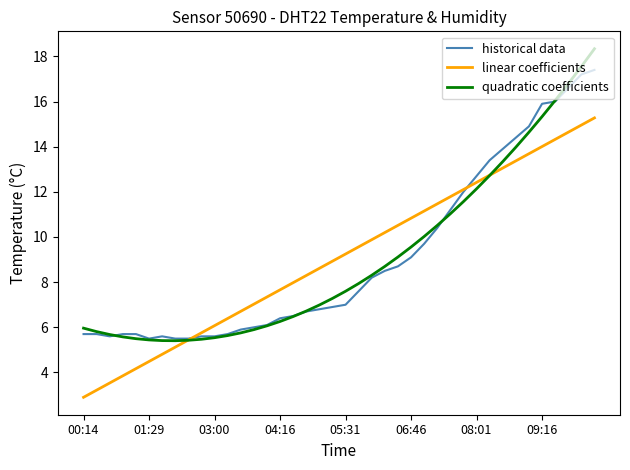

At how many categories does at least one series exceed 10?

17